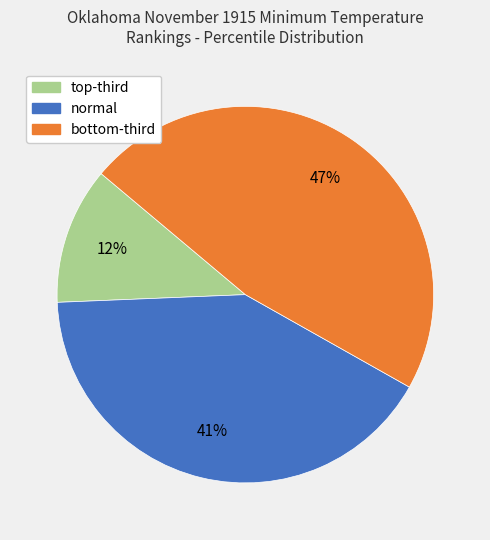

To the nearest percent, what is the difference between the largest and smallest slice percentages?

35%